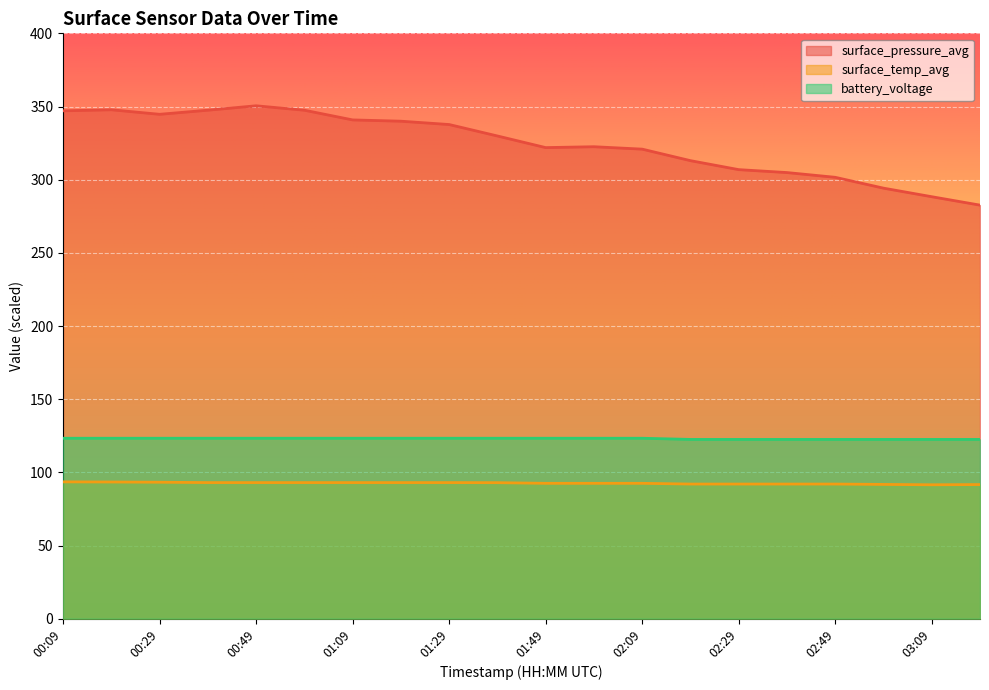

Which series has the widest spread of values?

surface_pressure_avg